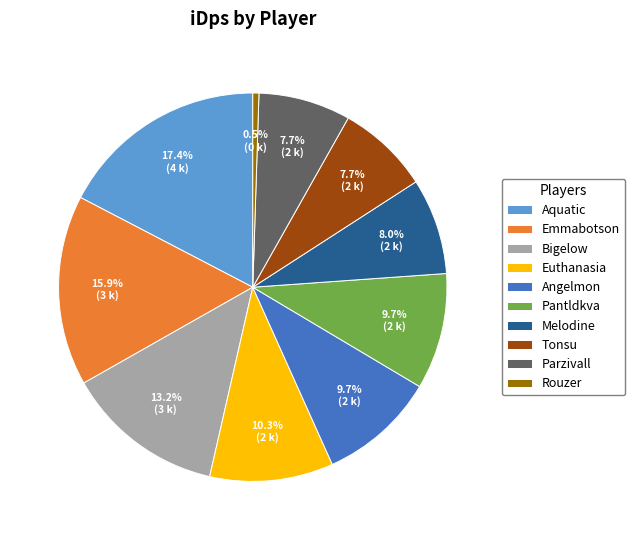

What percentage do Parzivall and Tonsu together represent?

15.4%